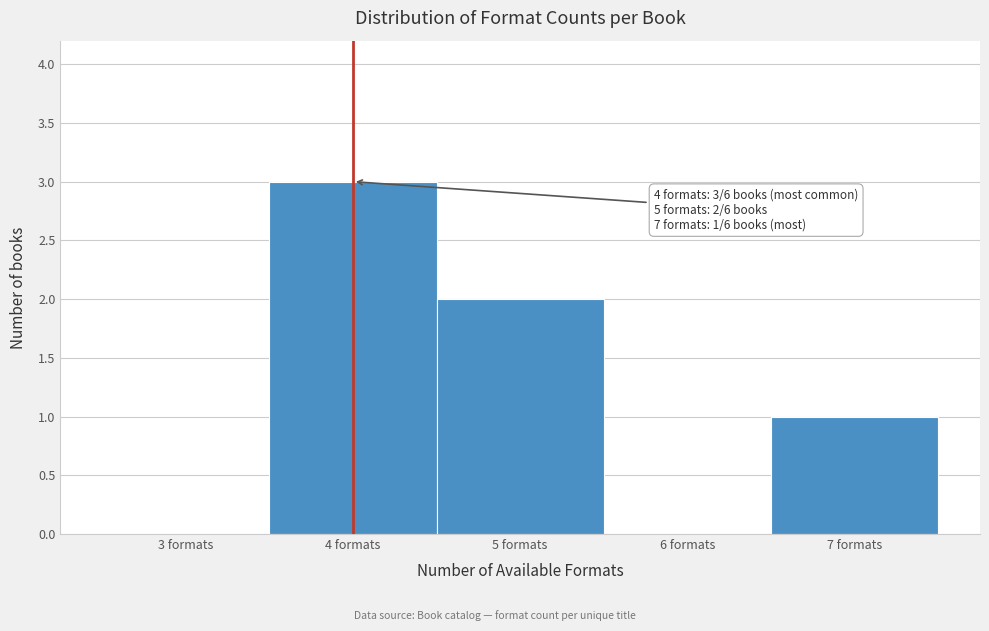

Which range on the x-axis has the tallest bar?

3.5 to 4.5